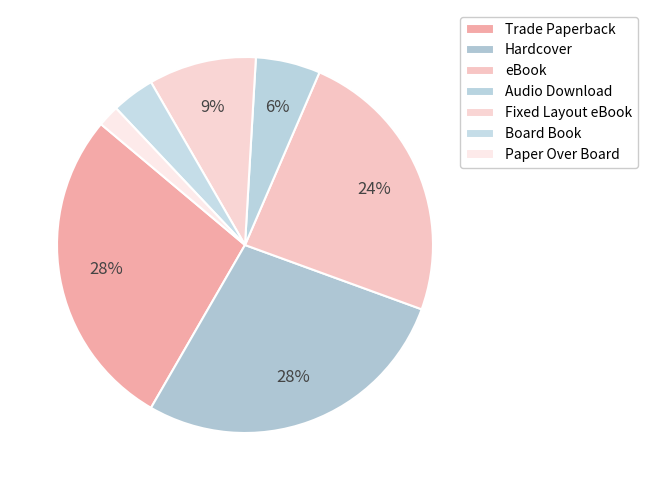

Is there a majority slice in this chart?

No